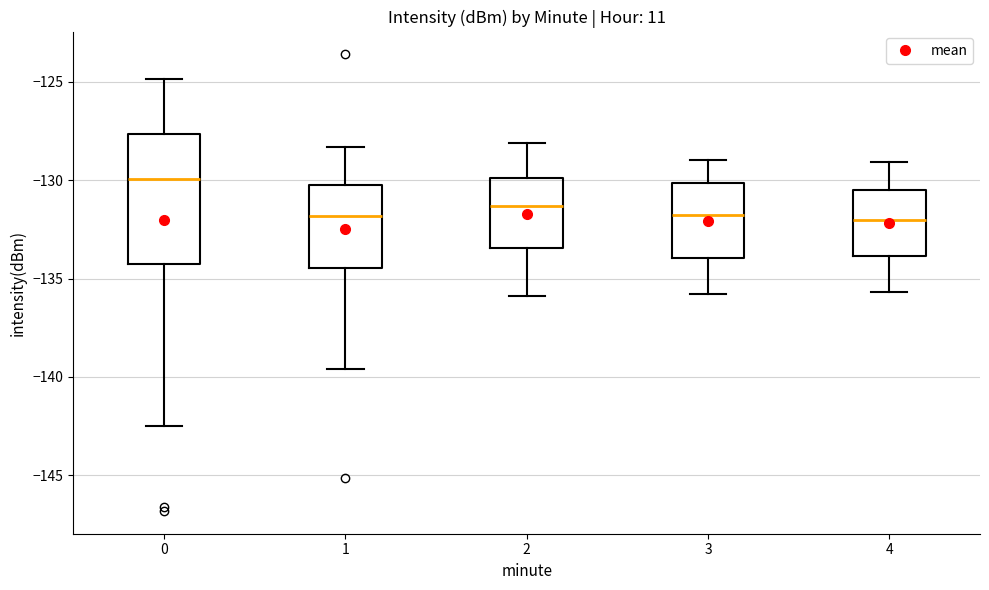

Where is the lower edge of the box at x = 3 on the y-axis? The values are not printed on the chart, so give them approximately, as read against the axis.

-134.0